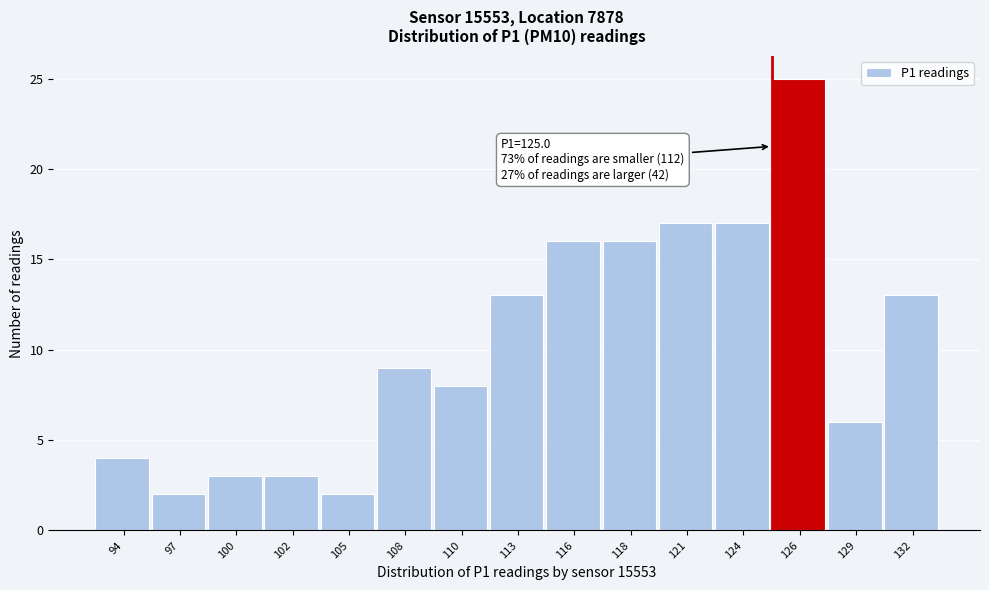

Which range on the x-axis has the tallest bar?

125.0 to 127.5